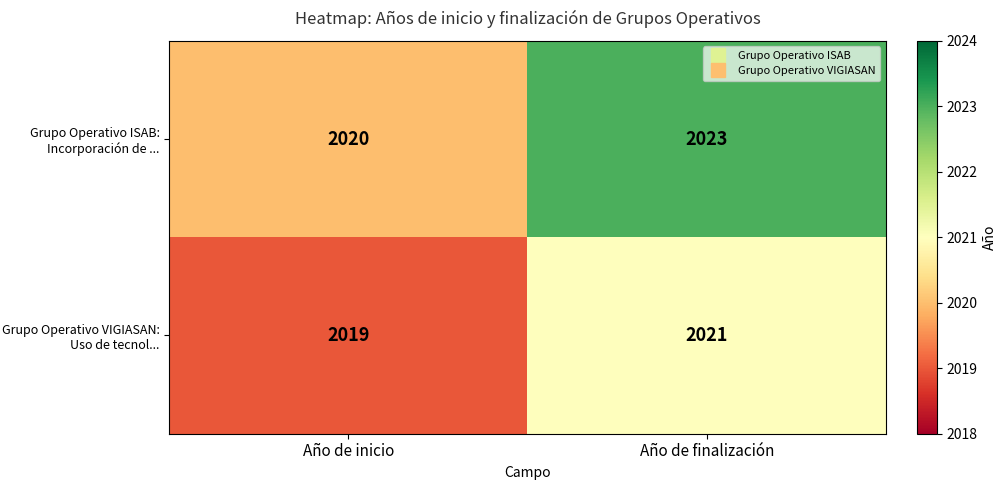

True or false: Grupo Operativo ISAB: Incorporación de ... has a value of 2023 at Año de finalización.

True